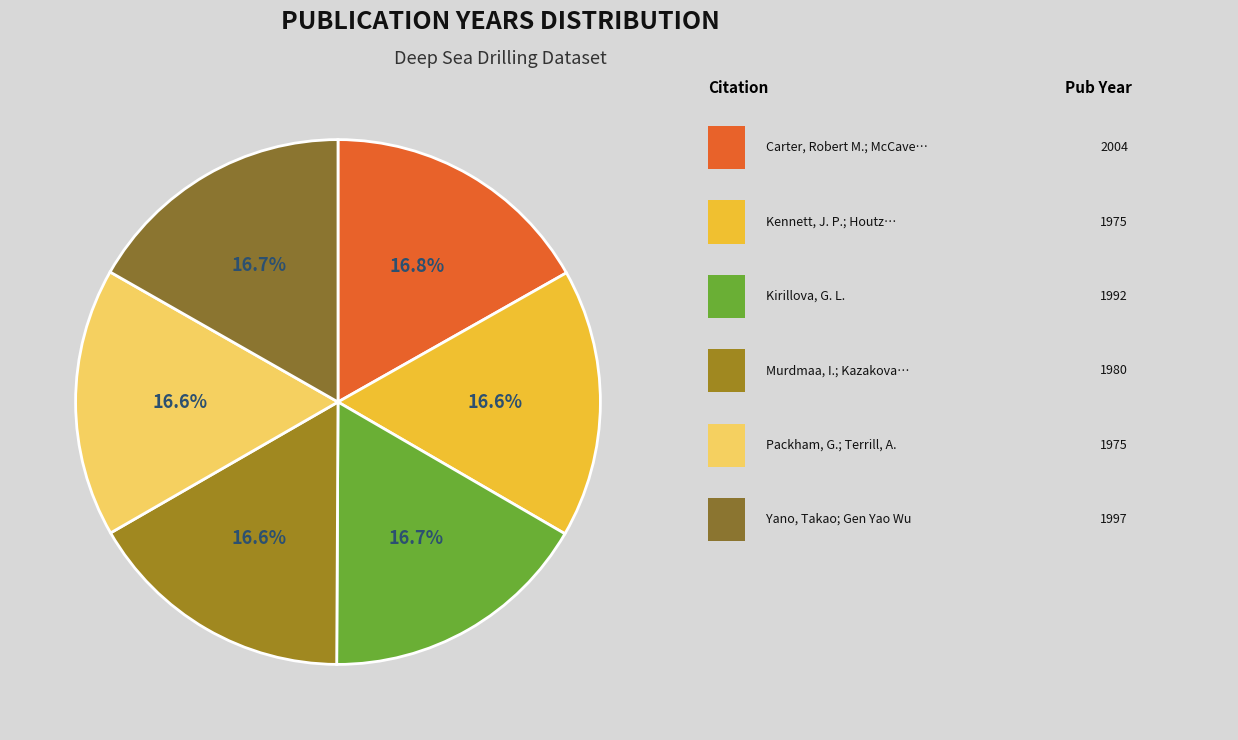

How many segments does this pie chart have?

6